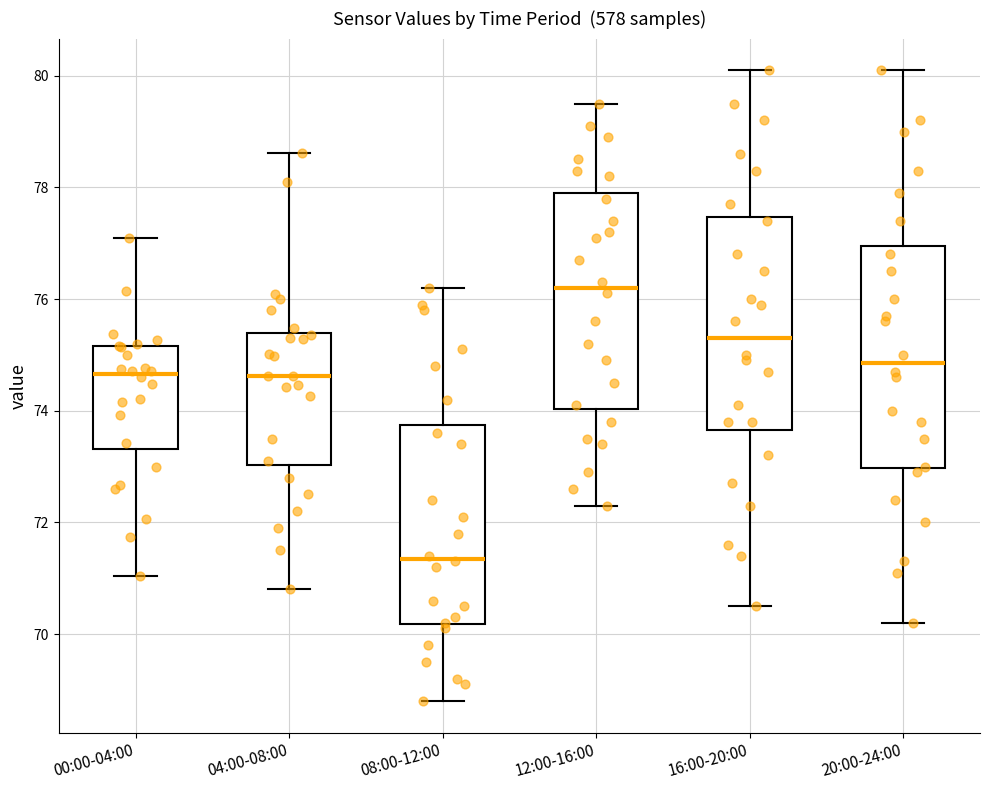

Reading left to right, transcribe this box plot: for each box, give where its median line is, the range the box spans, and where its two whiskers end, as read against the y-axis. The values are not printed on the chart, so give them approximately, as read against the axis.

00:00-04:00: median 74.6, box 73.4 to 75.2, whiskers 71.0 to 77.2
04:00-08:00: median 74.6, box 73.0 to 75.4, whiskers 70.8 to 78.6
08:00-12:00: median 71.4, box 70.2 to 73.8, whiskers 68.8 to 76.2
12:00-16:00: median 76.2, box 74.0 to 78.0, whiskers 72.4 to 79.6
16:00-20:00: median 75.4, box 73.6 to 77.4, whiskers 70.6 to 80.2
20:00-24:00: median 74.8, box 73.0 to 77.0, whiskers 70.2 to 80.2